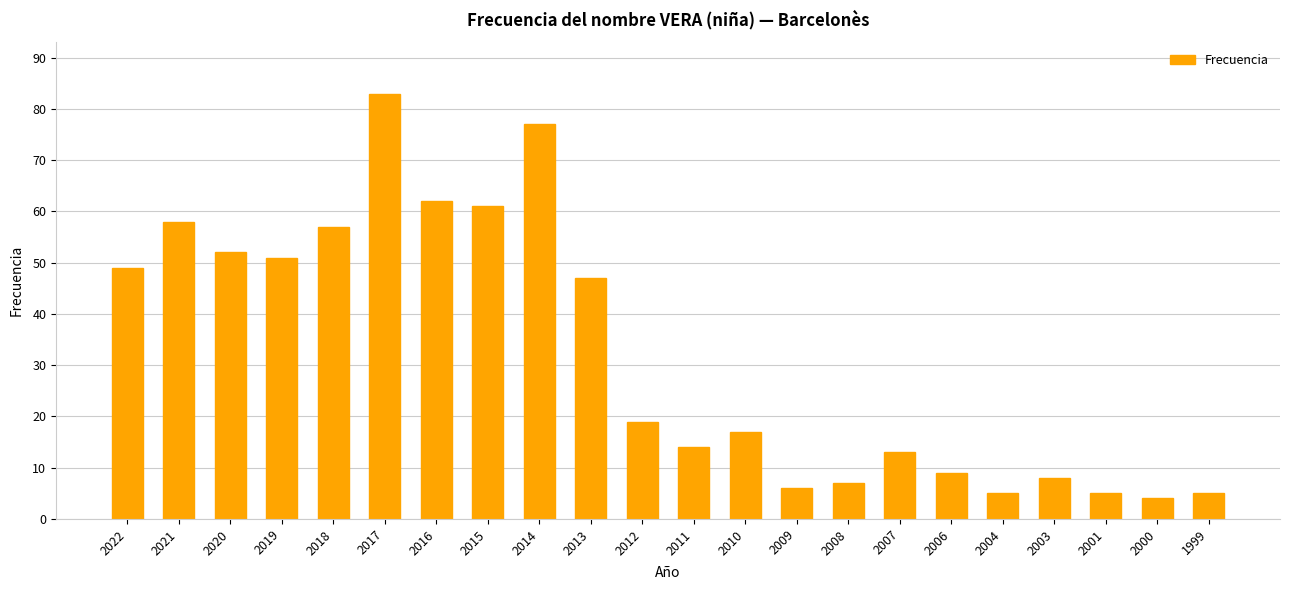

How many categories are shown in the chart?

22